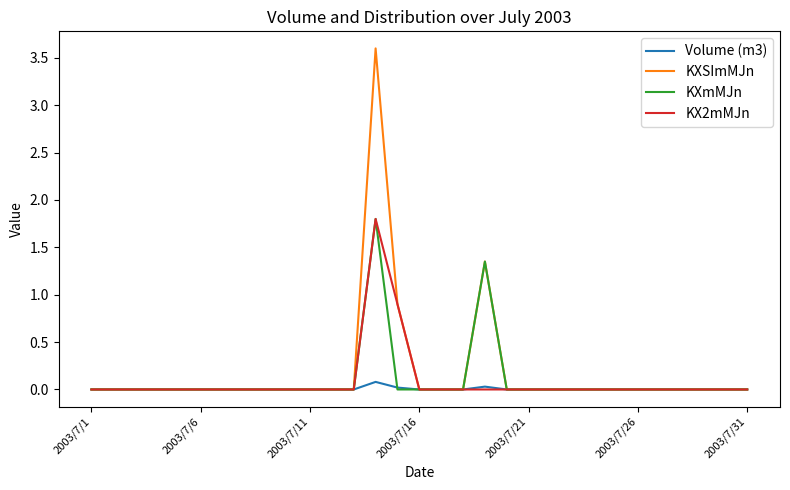

What is the greatest value displayed?

3.6